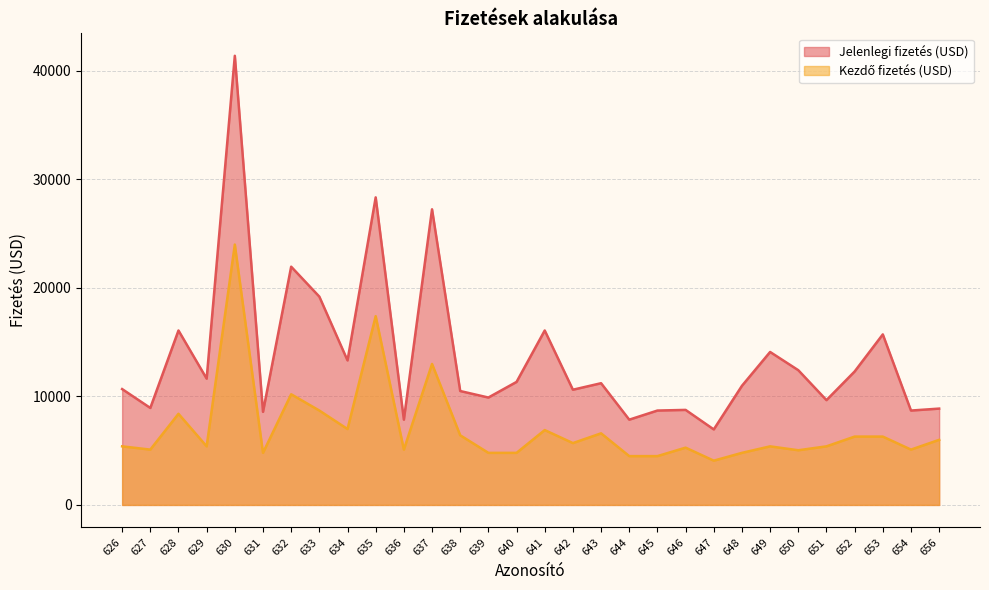

What is the greatest value displayed?

41400